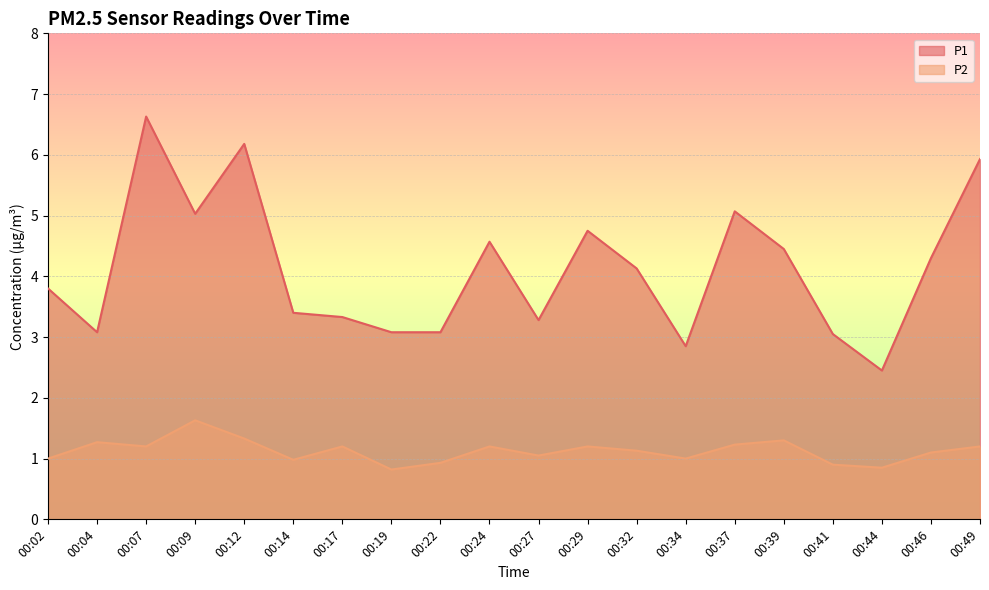

Reading left to right, what are all the values shown in this chart?

P1: 00:02=3.8	00:04=3.1	00:07=6.6	00:09=5.0	00:12=6.2	00:14=3.4	00:17=3.3	00:19=3.1	00:22=3.1	00:24=4.6	00:27=3.3	00:29=4.8	00:32=4.1	00:34=2.9	00:37=5.1	00:39=4.5	00:41=3.0	00:44=2.5	00:46=4.3	00:49=5.9
P2: 00:02=1.0	00:04=1.3	00:07=1.2	00:09=1.6	00:12=1.3	00:14=1.0	00:17=1.2	00:19=0.8	00:22=0.9	00:24=1.2	00:27=1.1	00:29=1.2	00:32=1.1	00:34=1.0	00:37=1.2	00:39=1.3	00:41=0.9	00:44=0.8	00:46=1.1	00:49=1.2